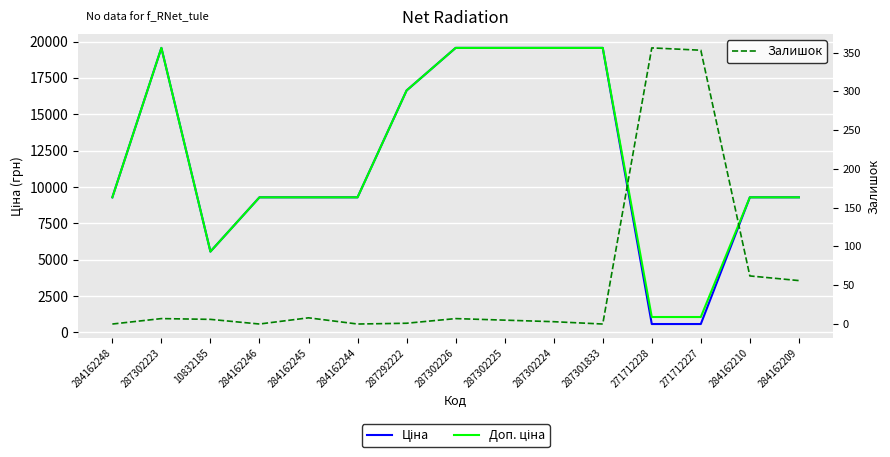

What is the highest value of the Залишок series?

356